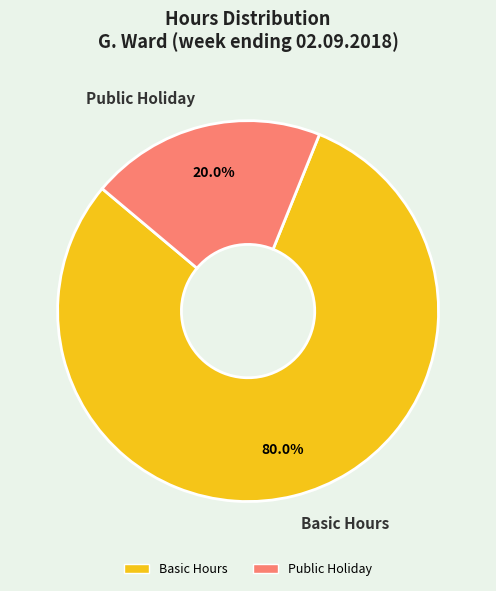

Count the number of slices in the pie.

2